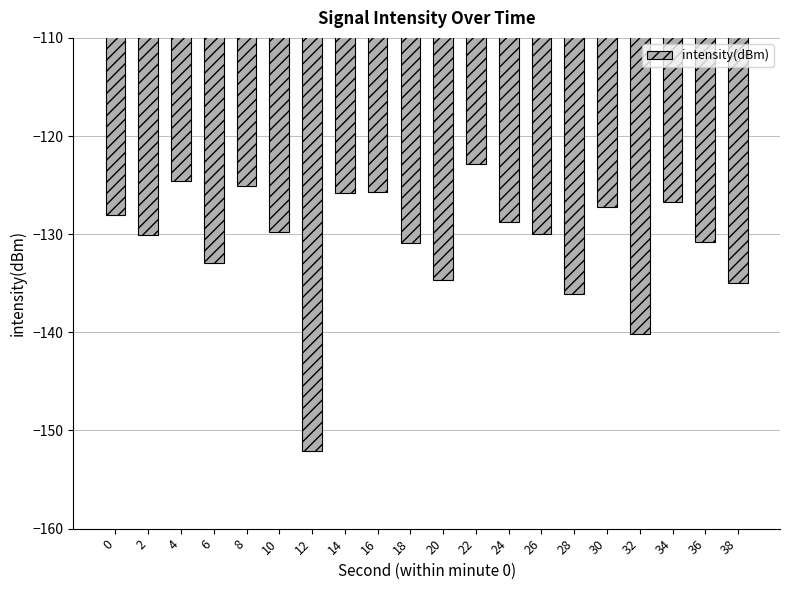

What is the maximum value shown in the chart?

-122.8